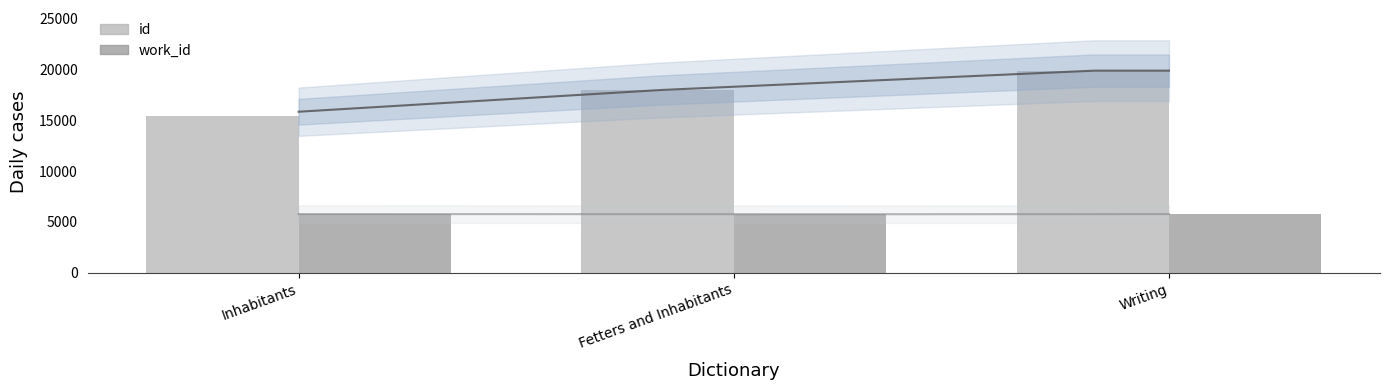

Rank the series by their maximum value, from lowest to highest.

work_id, id